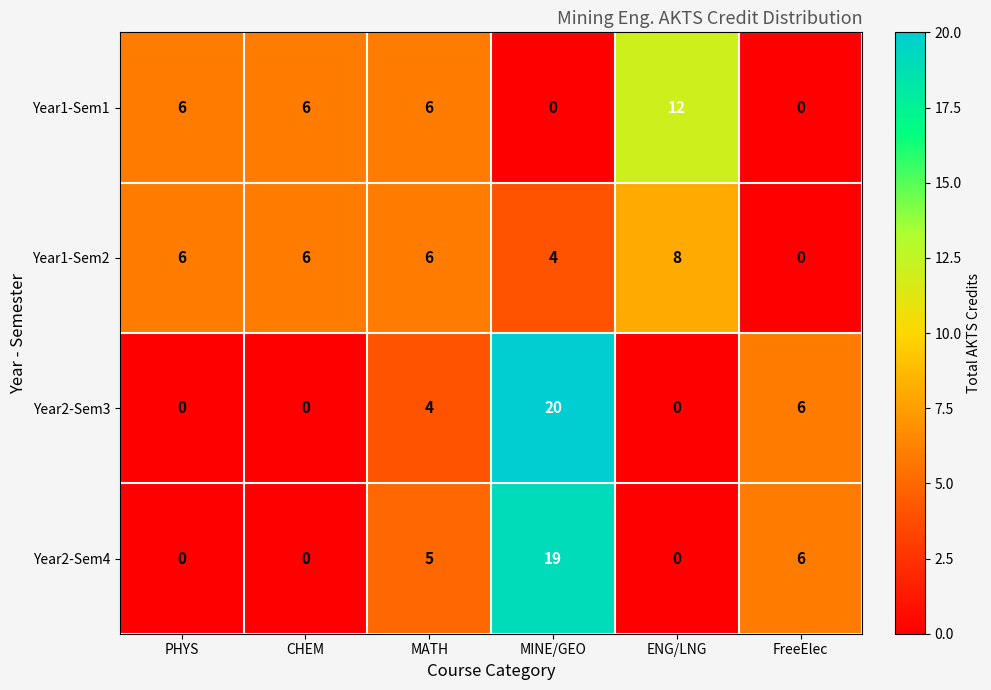

What is the difference between the Year2-Sem4 values at FreeElec and PHYS?

6